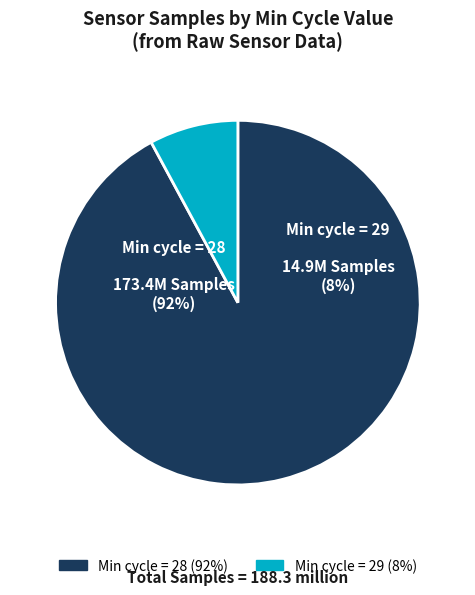

Which category has the smallest portion of the pie?

29